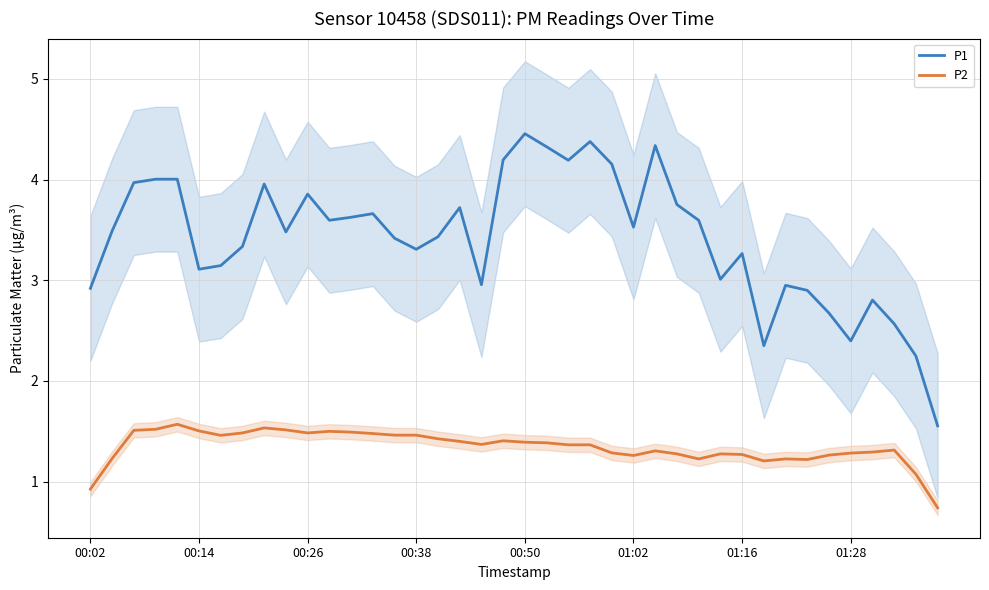

True or false: P2 and P1 cross at least once.

False